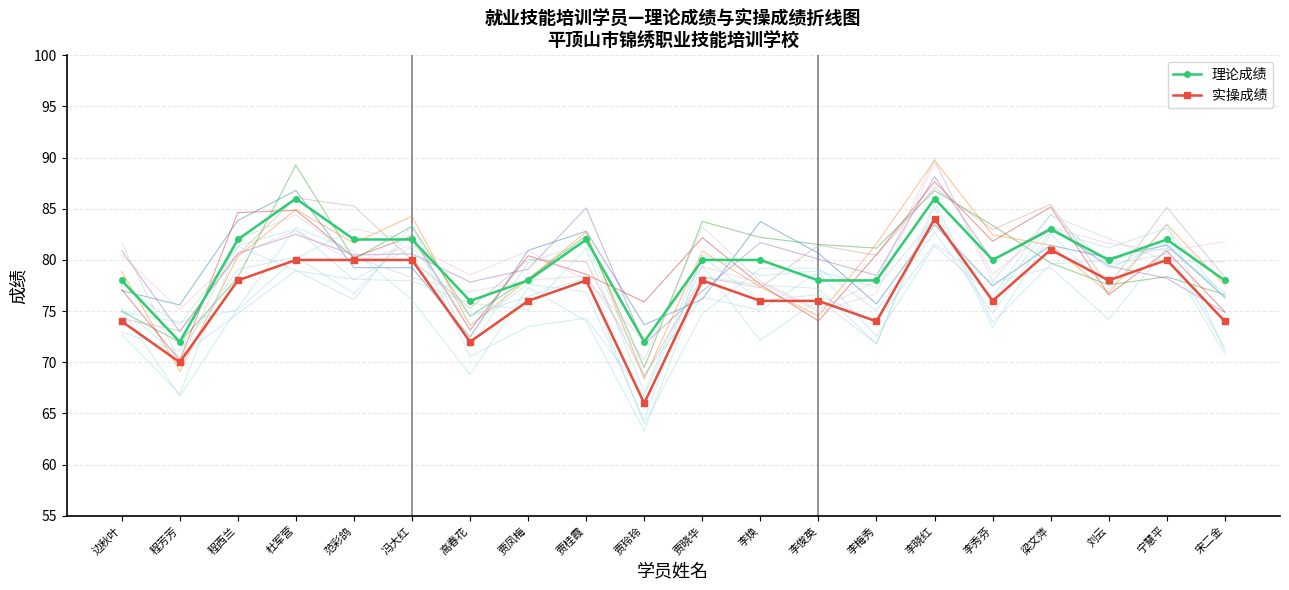

How many data points in 理论成绩 are above 80?

8